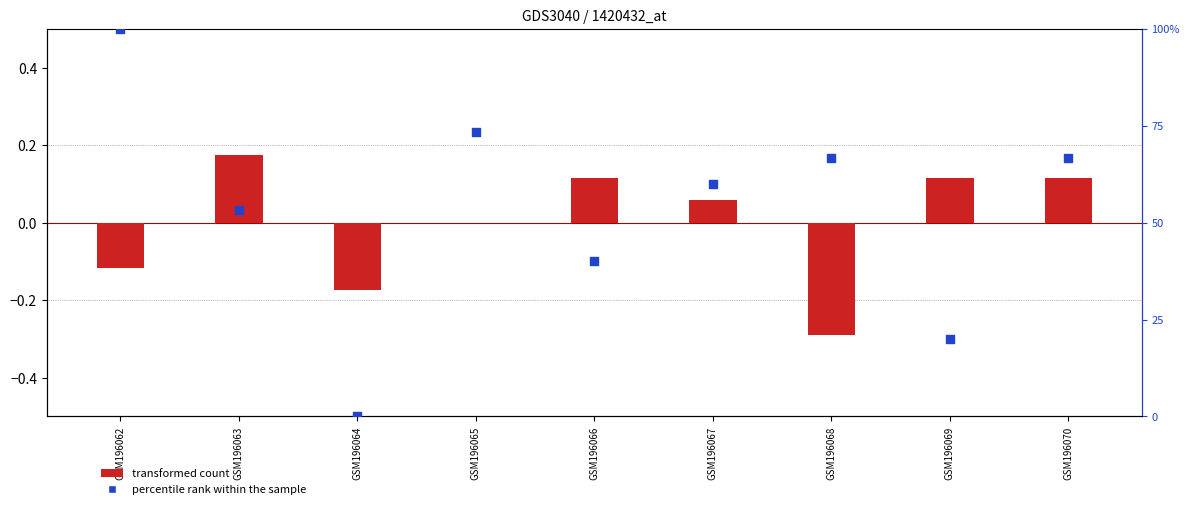

Which series has the largest total across all categories?

percentile rank within the sample